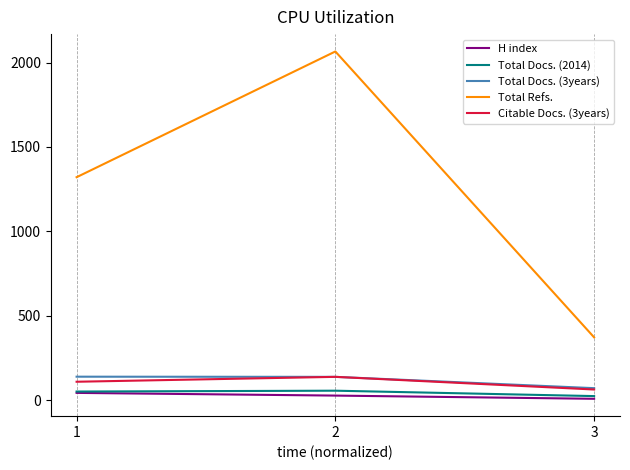

How many Total Refs. values are between 372 and 2066?

3